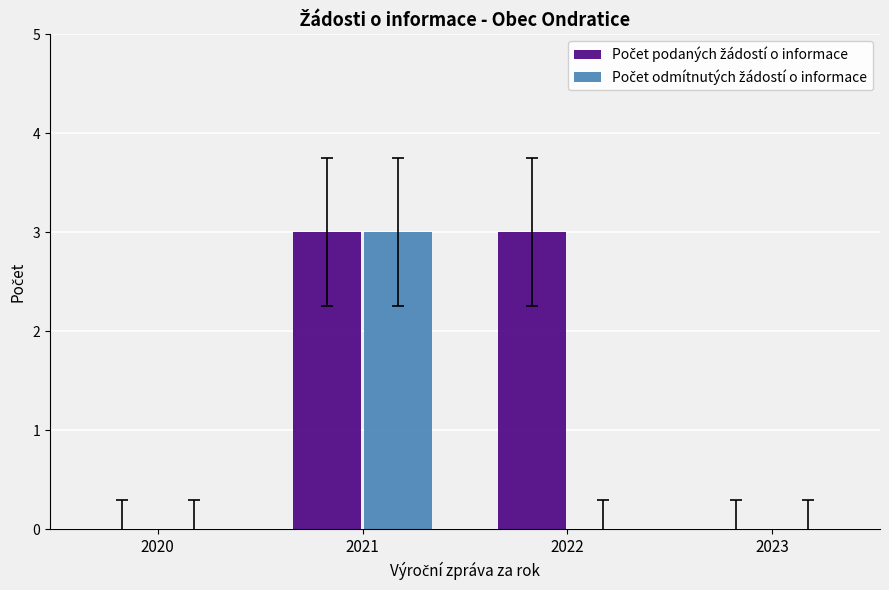

What is the total value across all series at 2021?

6